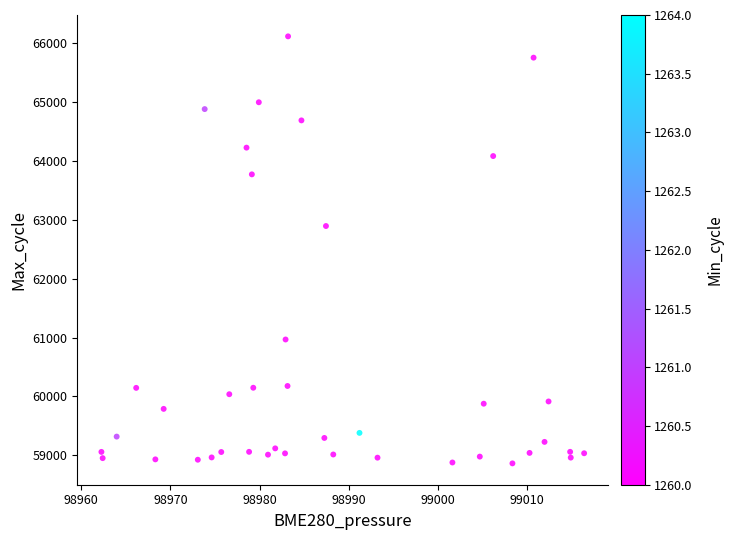

What is the range of Y values (max minus min)?

7256